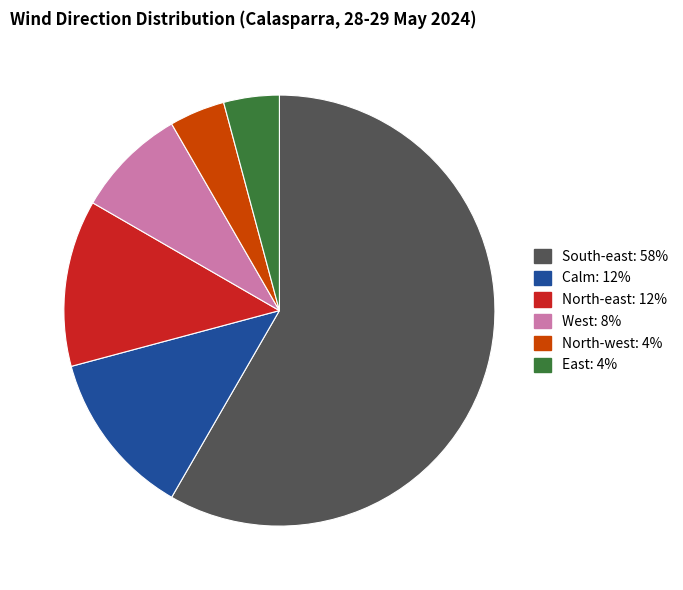

Is there a majority slice in this chart?

Yes